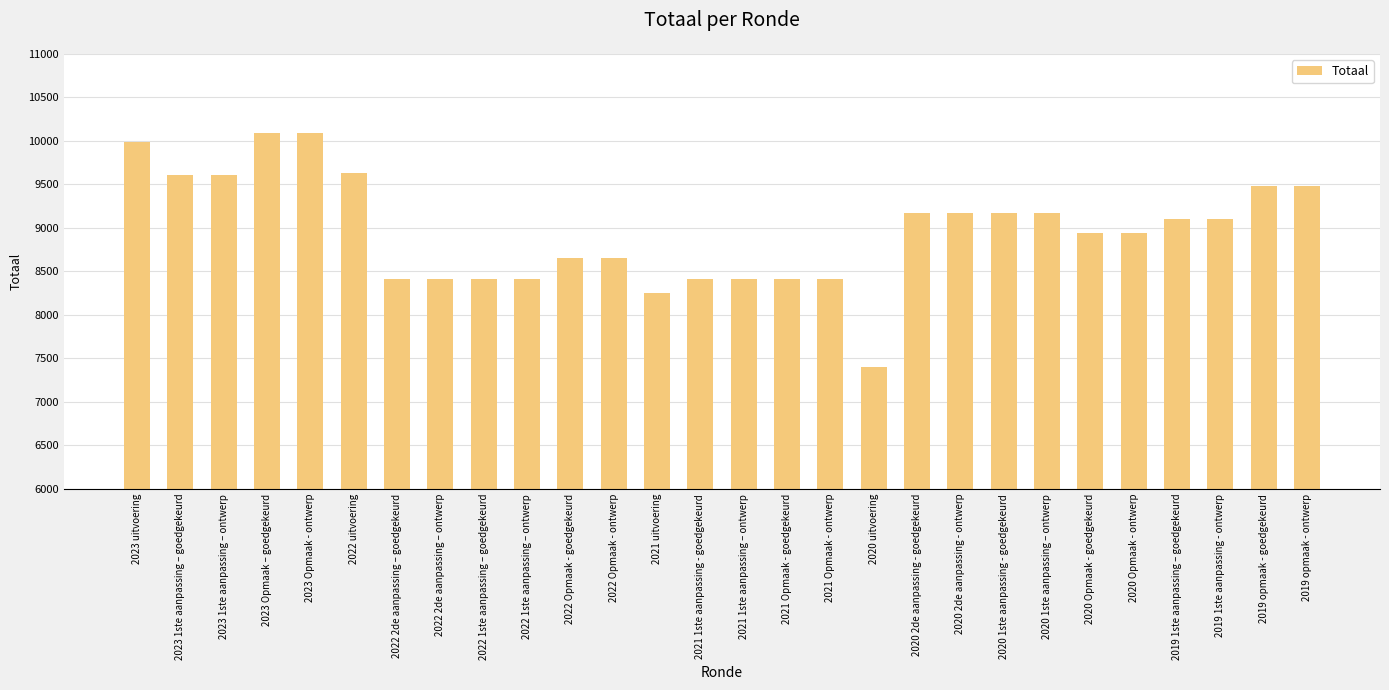

What is the label of the 25th bar from the left?

2019 1ste aanpassing – goedgekeurd